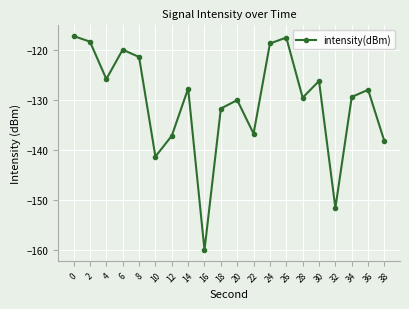

What is the change in value from 24 to 34?

-10.7